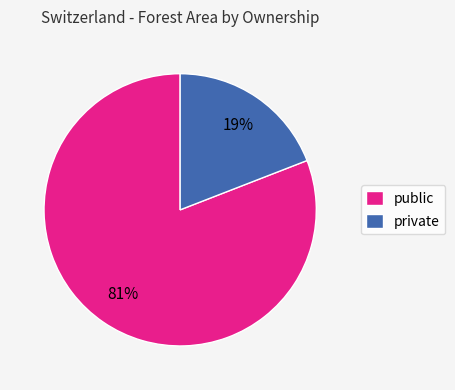

What is the largest slice in the pie chart?

public